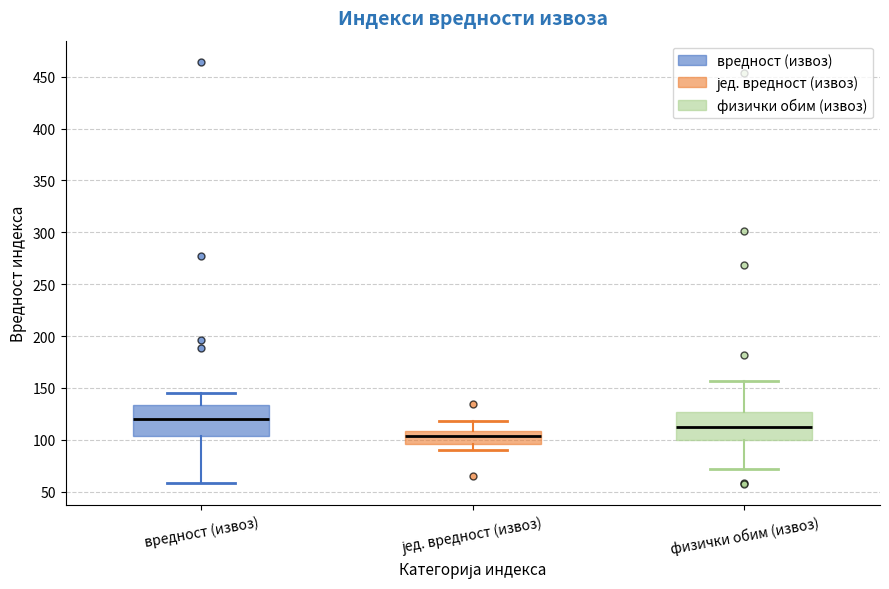

Which box's median line is the highest?

вредност (извоз)